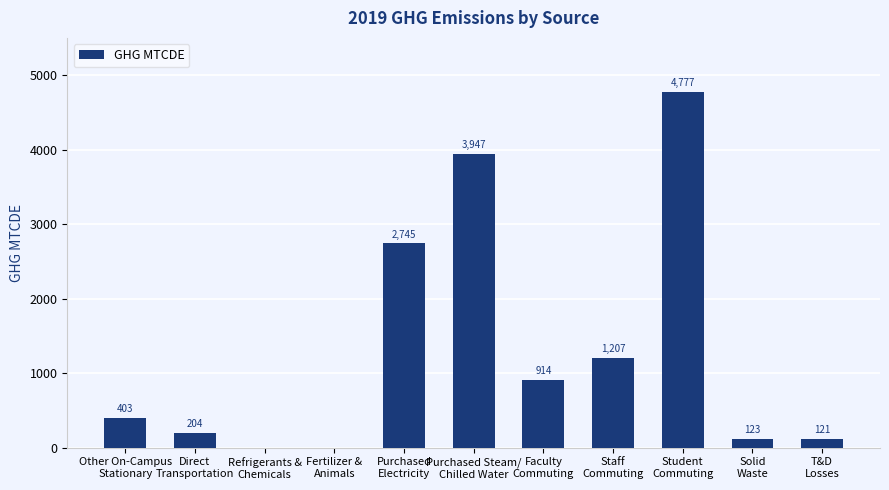

Does the chart contain stacked bars?

No